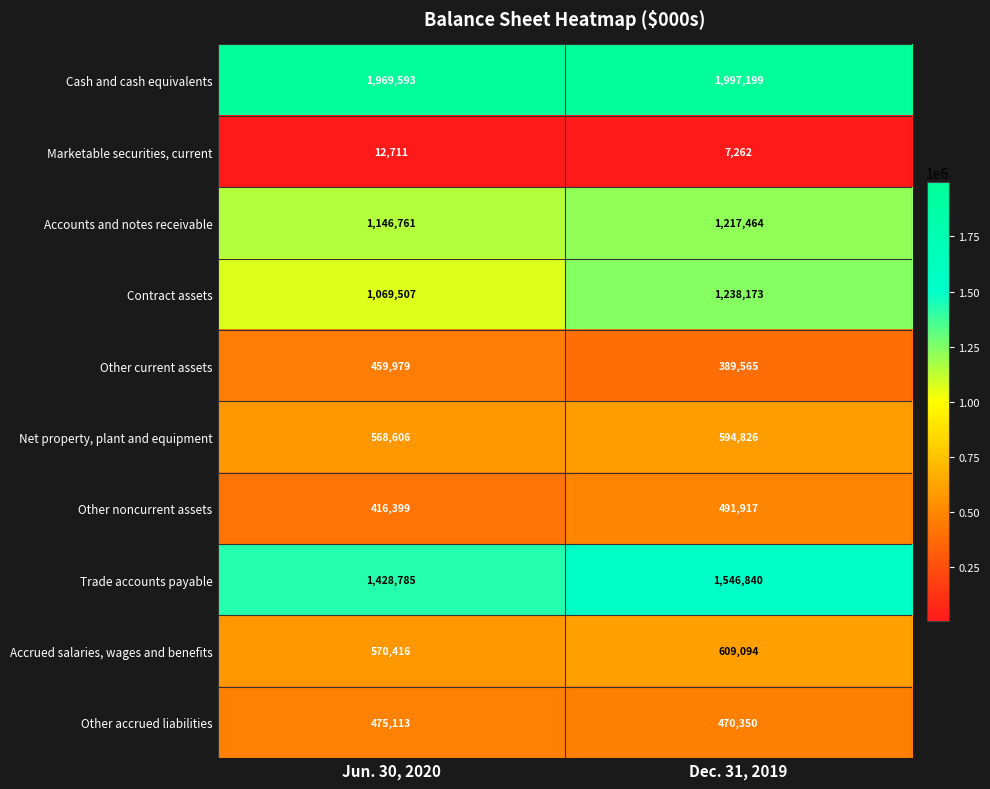

What is the difference between the maximum and minimum values in the Net property, plant and equipment series?

26220